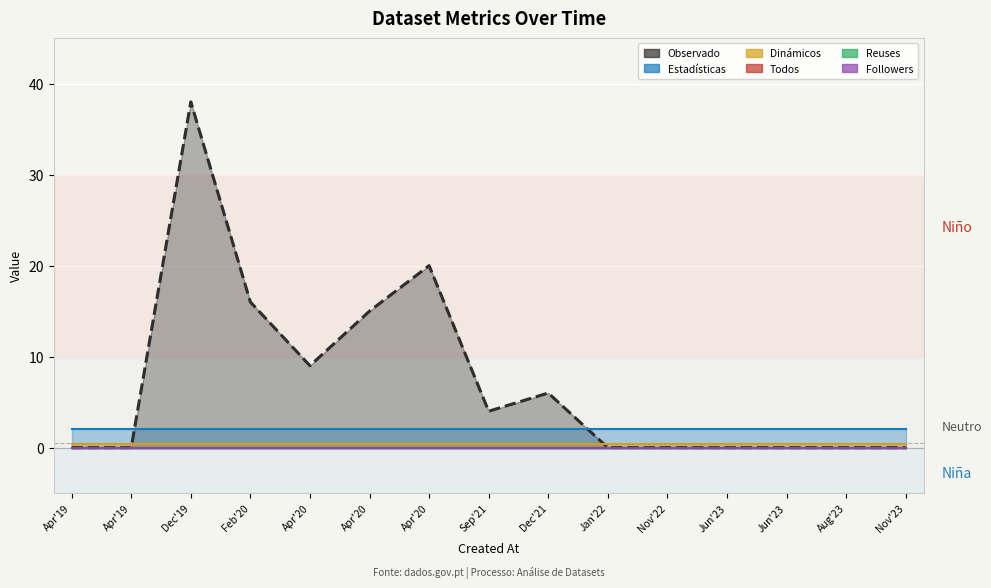

Is the value of metric.views at Nov'22 greater than the value of metric.reuses at Apr'20?

No